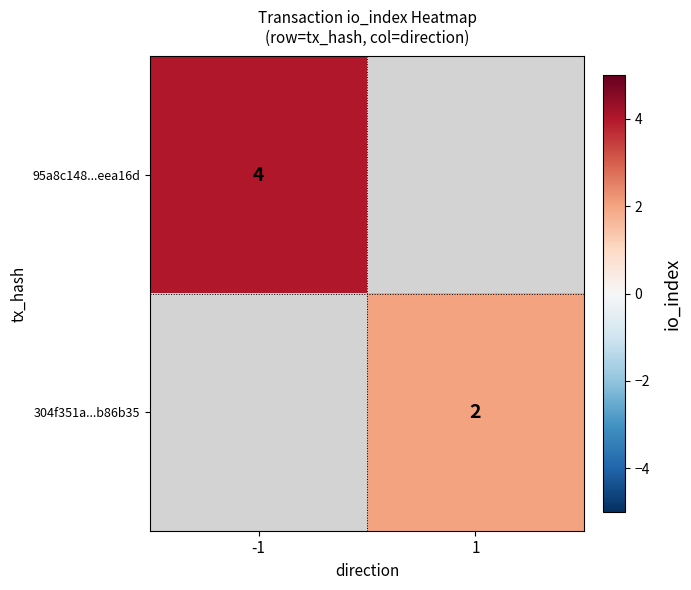

The value of 95a8c148...eea16d at -1 is 6.5. True or false?

False